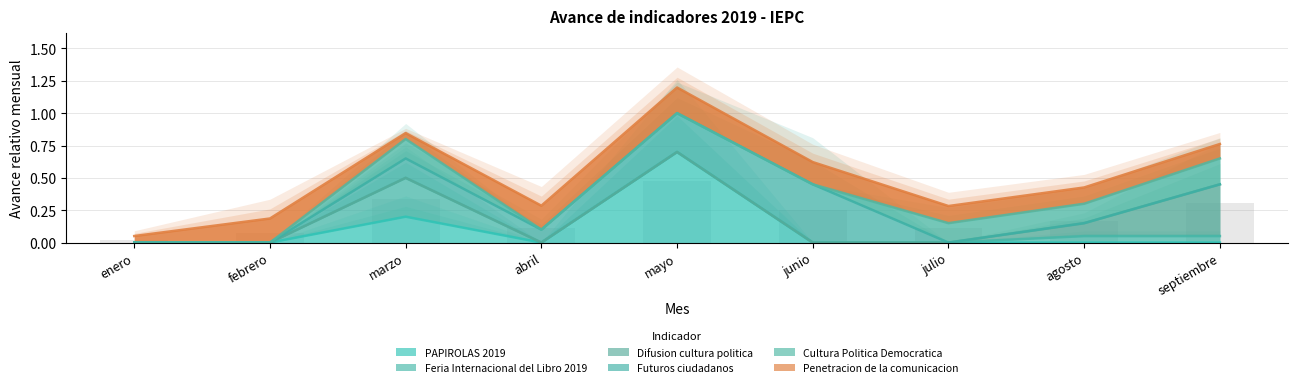

Read the Penetracion de la comunicacion value at marzo.

0.8